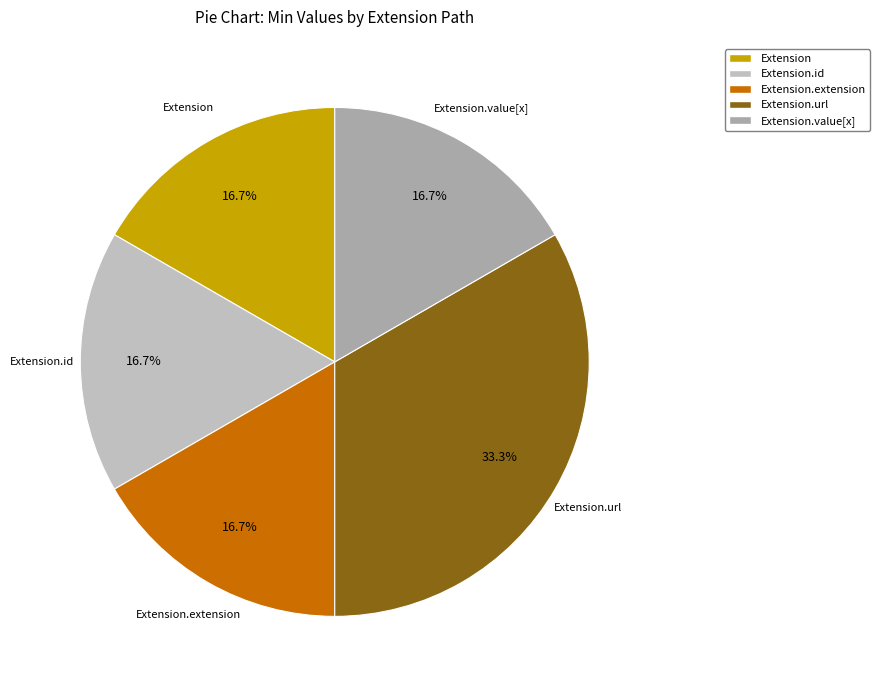

How many segments does this pie chart have?

5